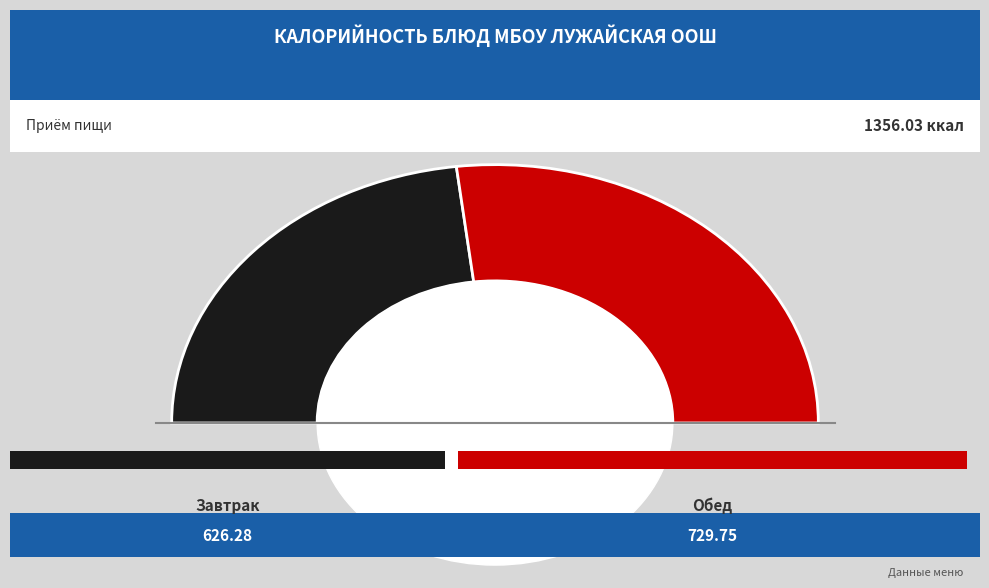

To the nearest percent, what is the combined percentage of Обед and Завтрак?

100%